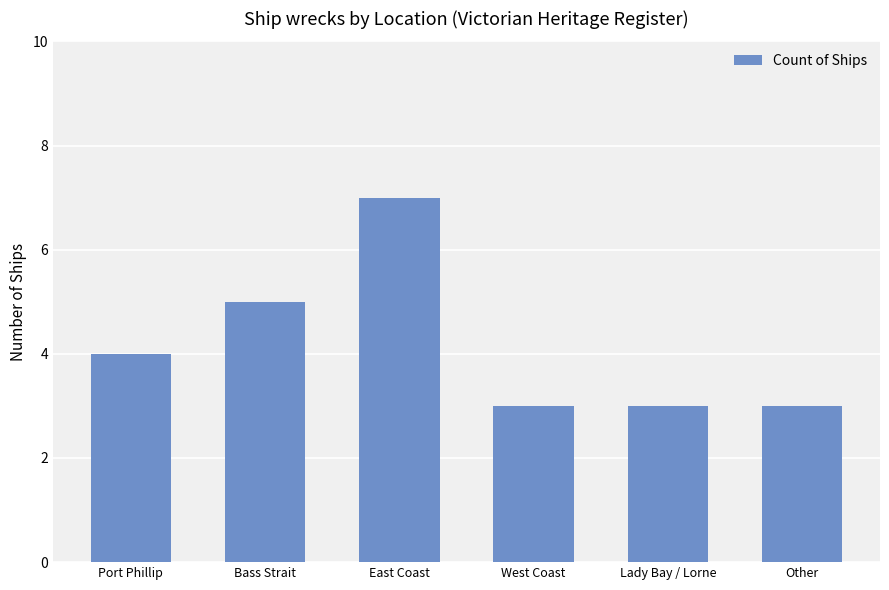

The value at Port Phillip is 6. True or false?

False